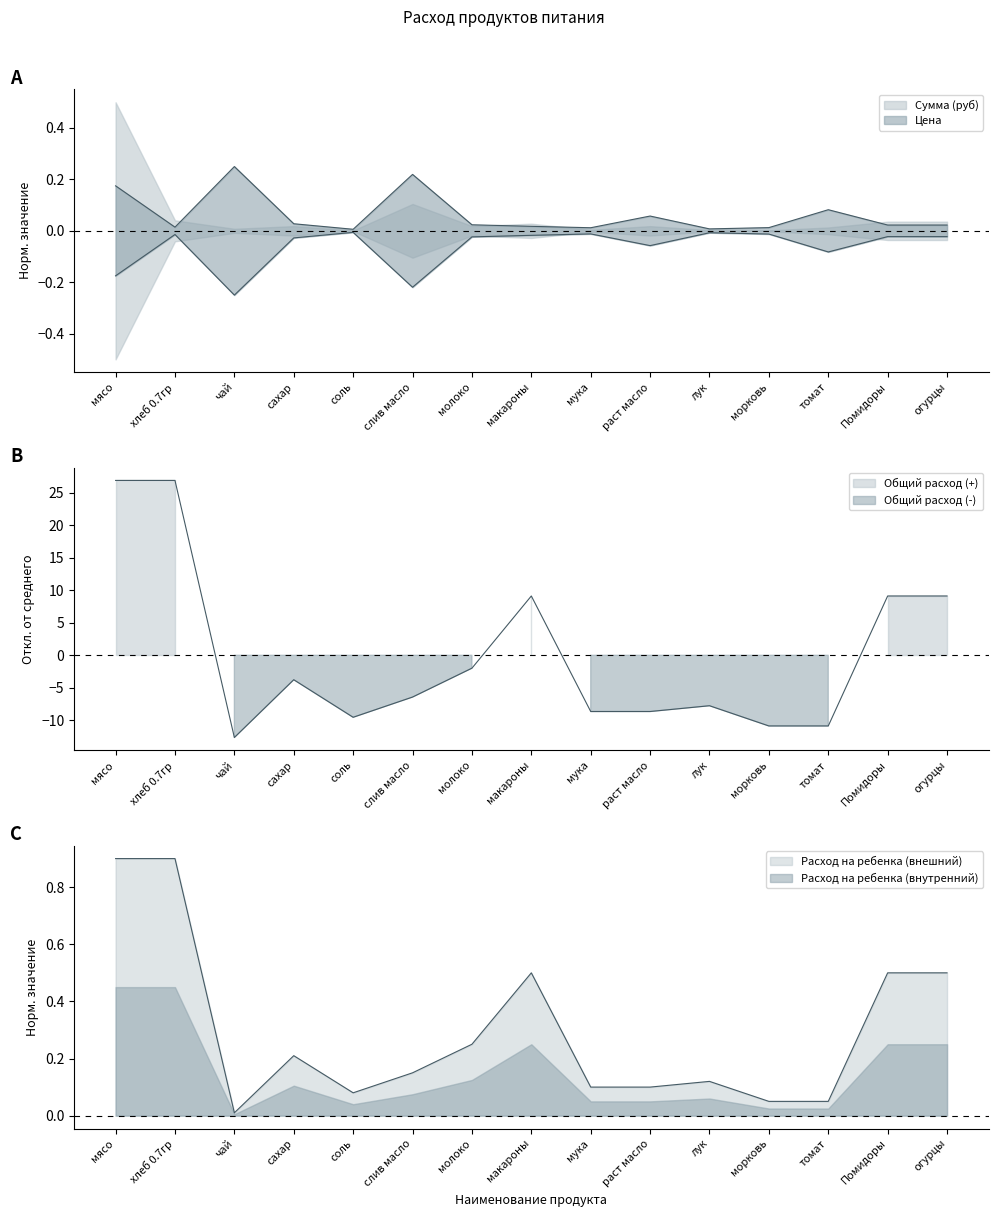

Reading right to left, transcribe all the data shown in this chart.

Цена: 0.0	0.0	0.1	0.0	0.0	0.1	0.0	0.0	0.0	0.2	0.0	0.0	0.2	0.0	0.2
Общий расход: 9.1	9.1	-10.9	-10.9	-7.8	-8.7	-8.7	9.1	-2.0	-6.4	-9.5	-3.8	-12.7	26.9	26.9
Расход на ребенка: 0.5	0.5	0.1	0.1	0.1	0.1	0.1	0.5	0.2	0.1	0.1	0.2	0.0	0.9	0.9